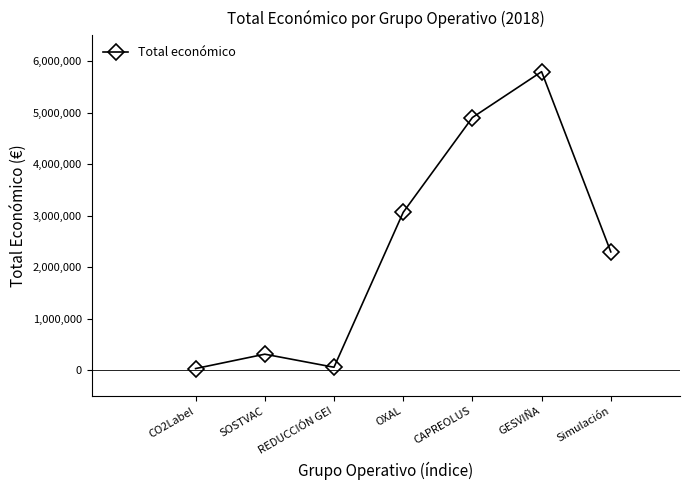

What is the difference between the second highest and second lowest values?

4844515